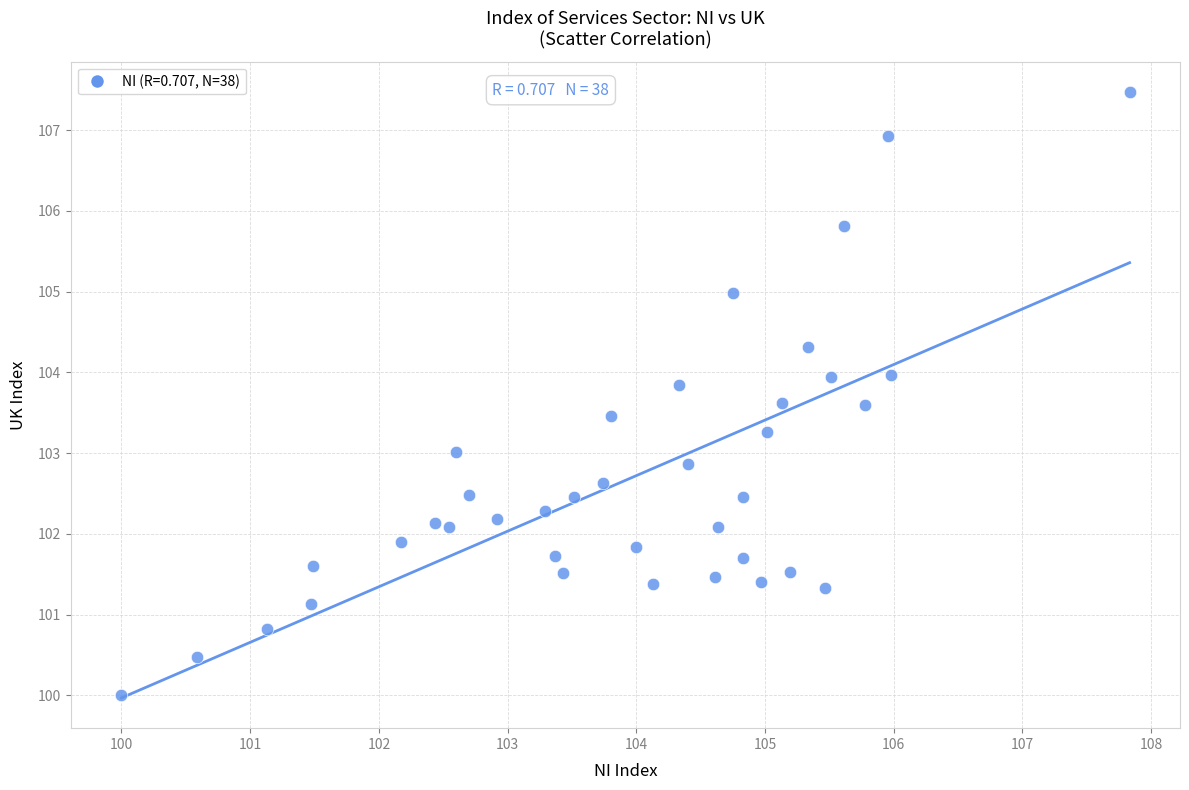

What is the range of Y values (max minus min)?

7.5